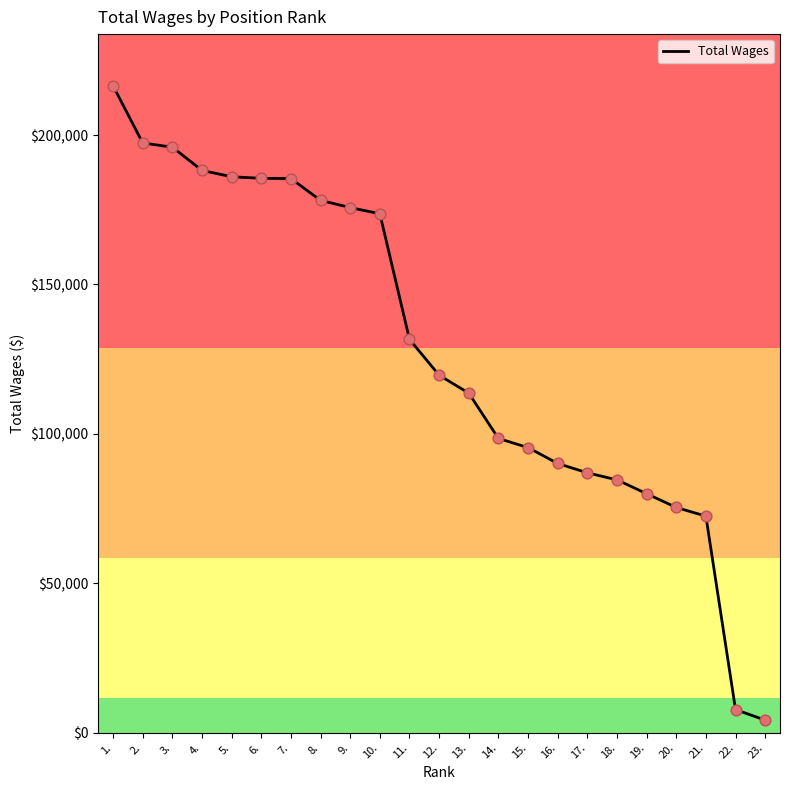

Which has a higher value, 8. or 14.?

8.